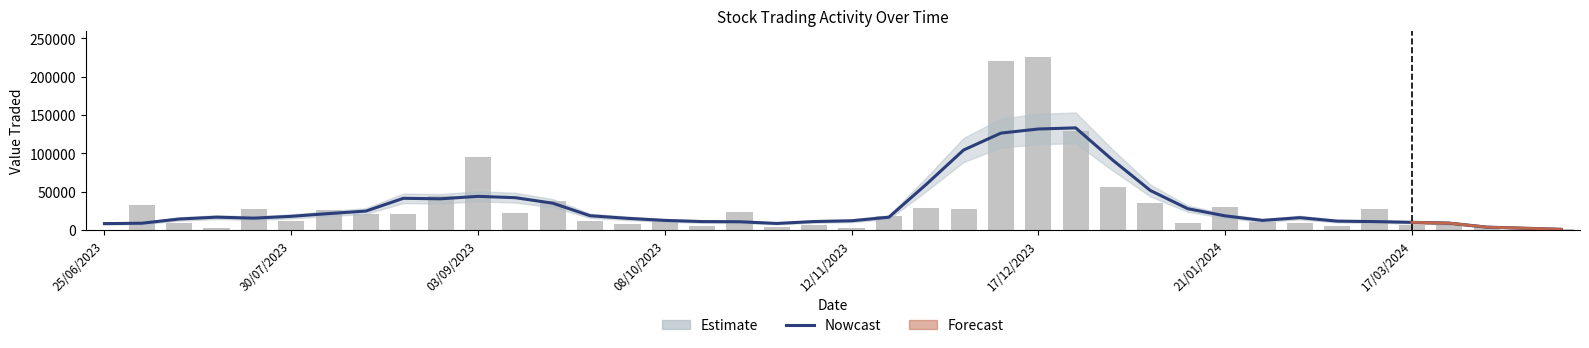

What is the approximate value of Nowcast at 39?

1039.8